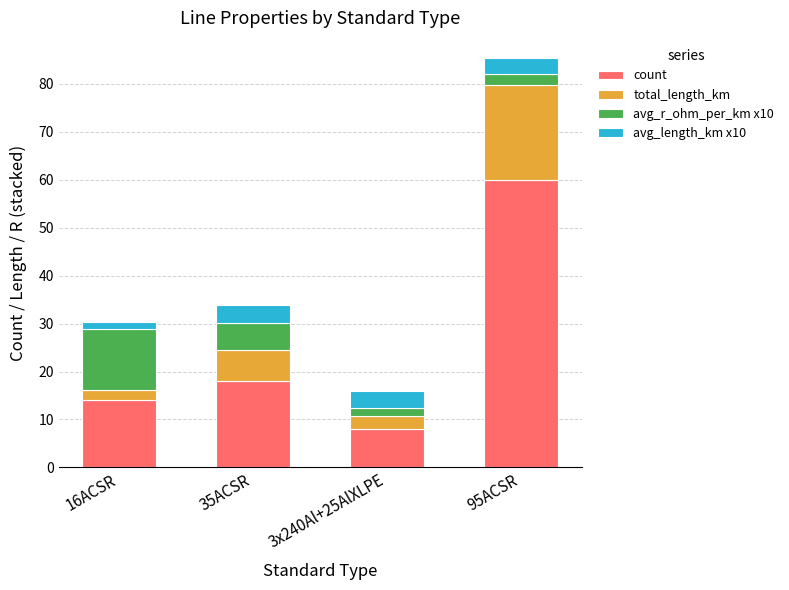

What is the difference between the maximum and second lowest values in the count series?

46.0